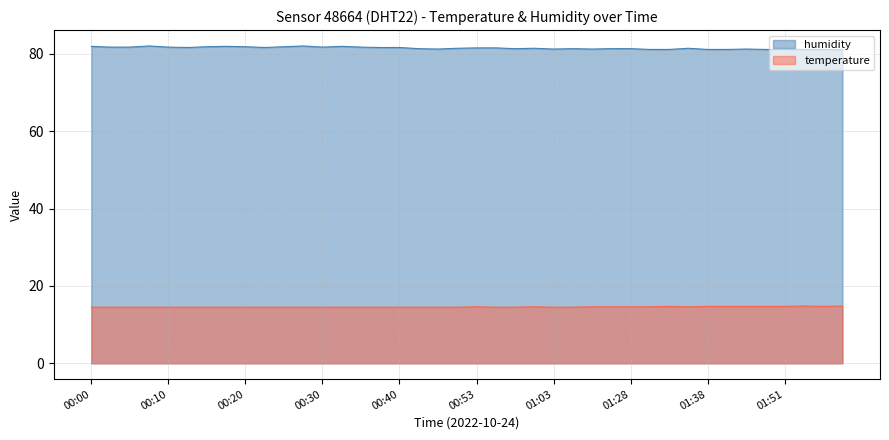

How many lines are shown in the chart?

2